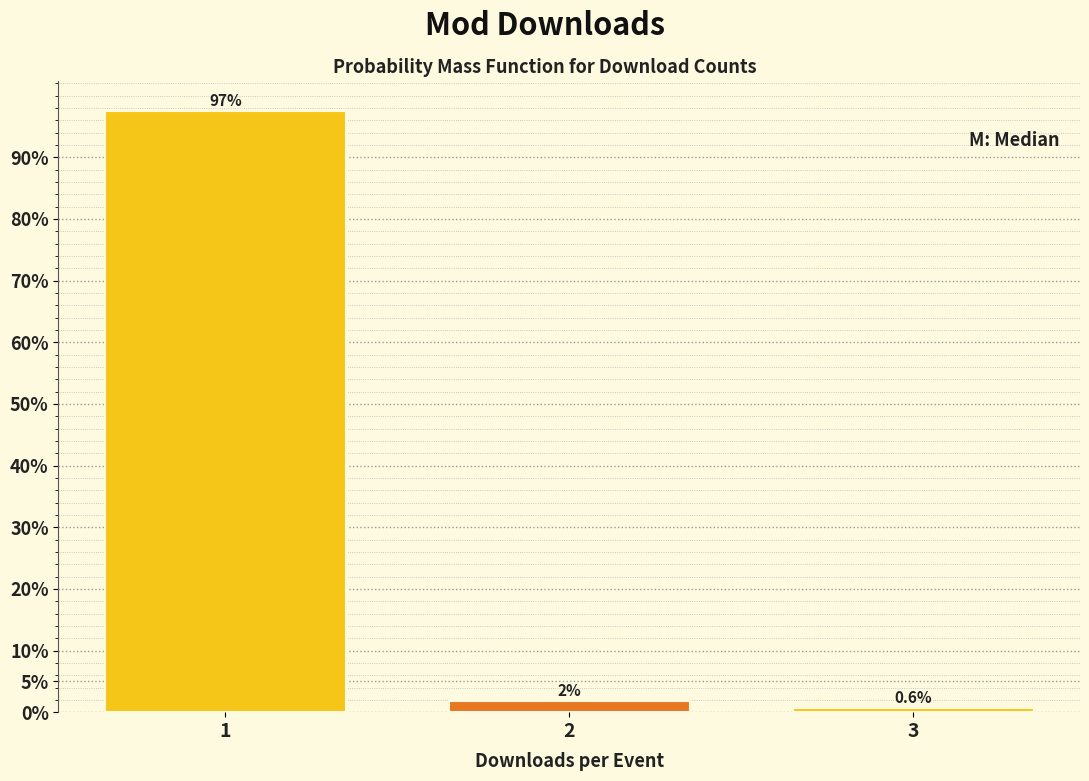

The value at 1 is 97.5. True or false?

True